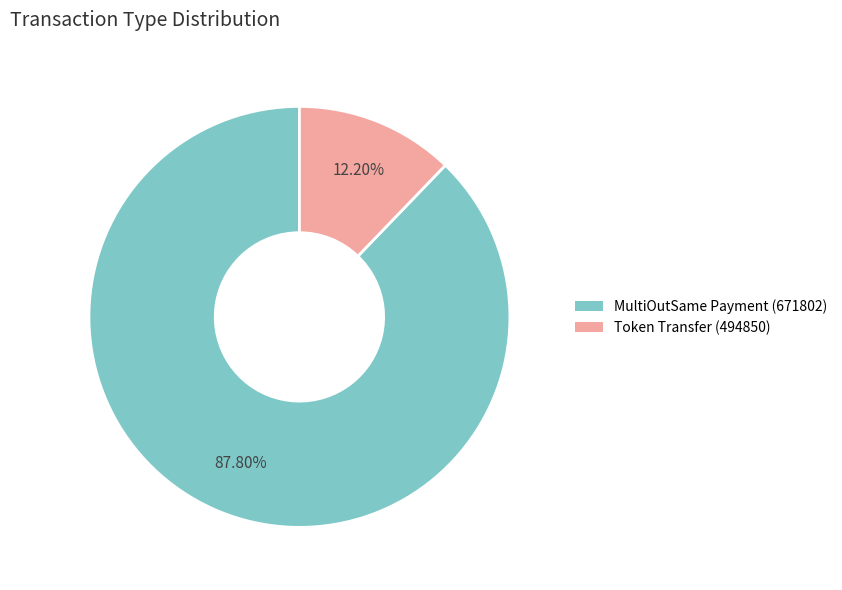

How many segments does this pie chart have?

2